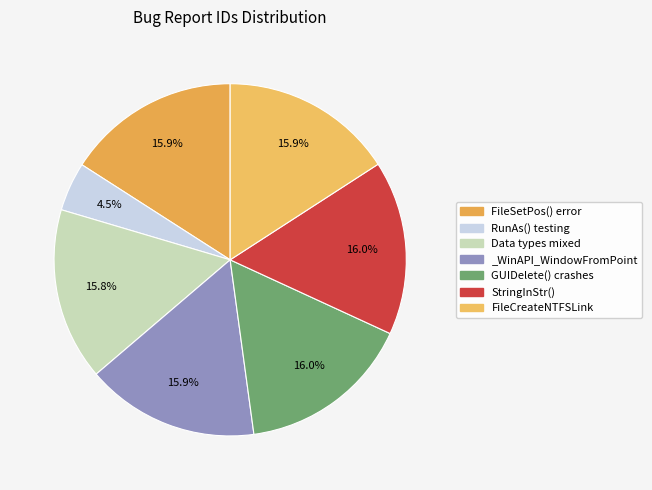

To the nearest percent, what is the difference between the largest and smallest slice percentages?

12%